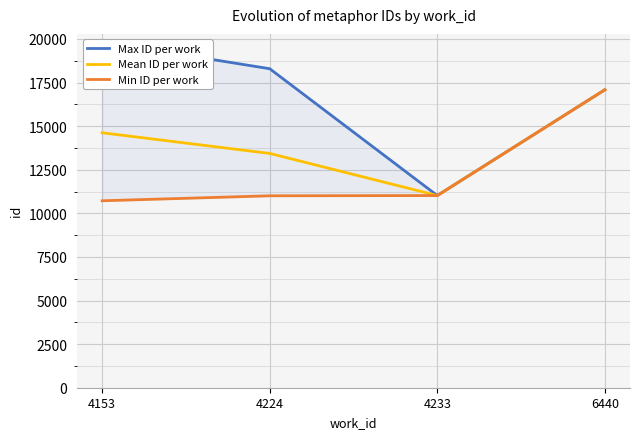

At which label does Mean ID per work reach its minimum?

4233